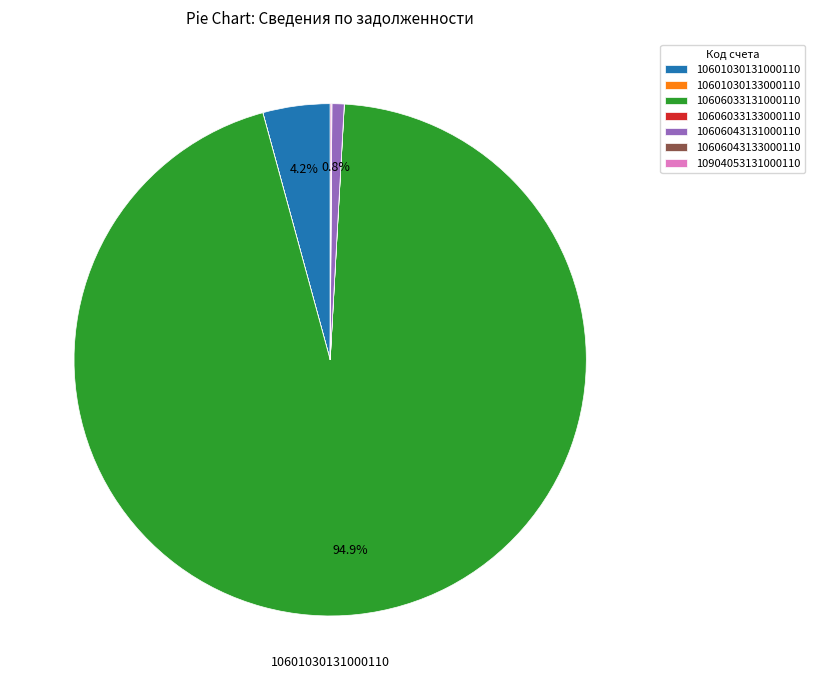

To the nearest percent, what is the average slice percentage?

14%